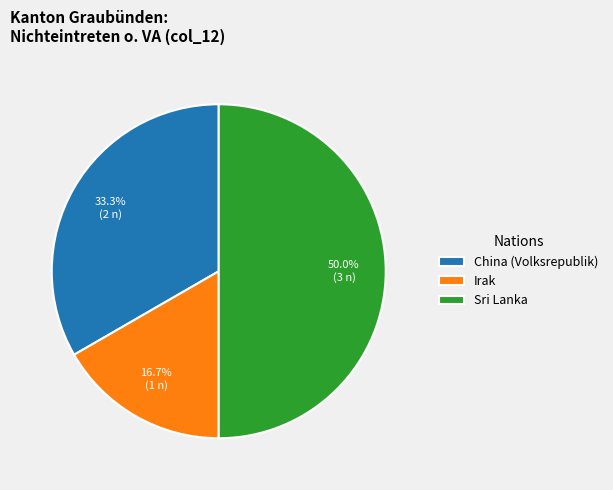

What portion of the pie excludes Irak?

83.3%